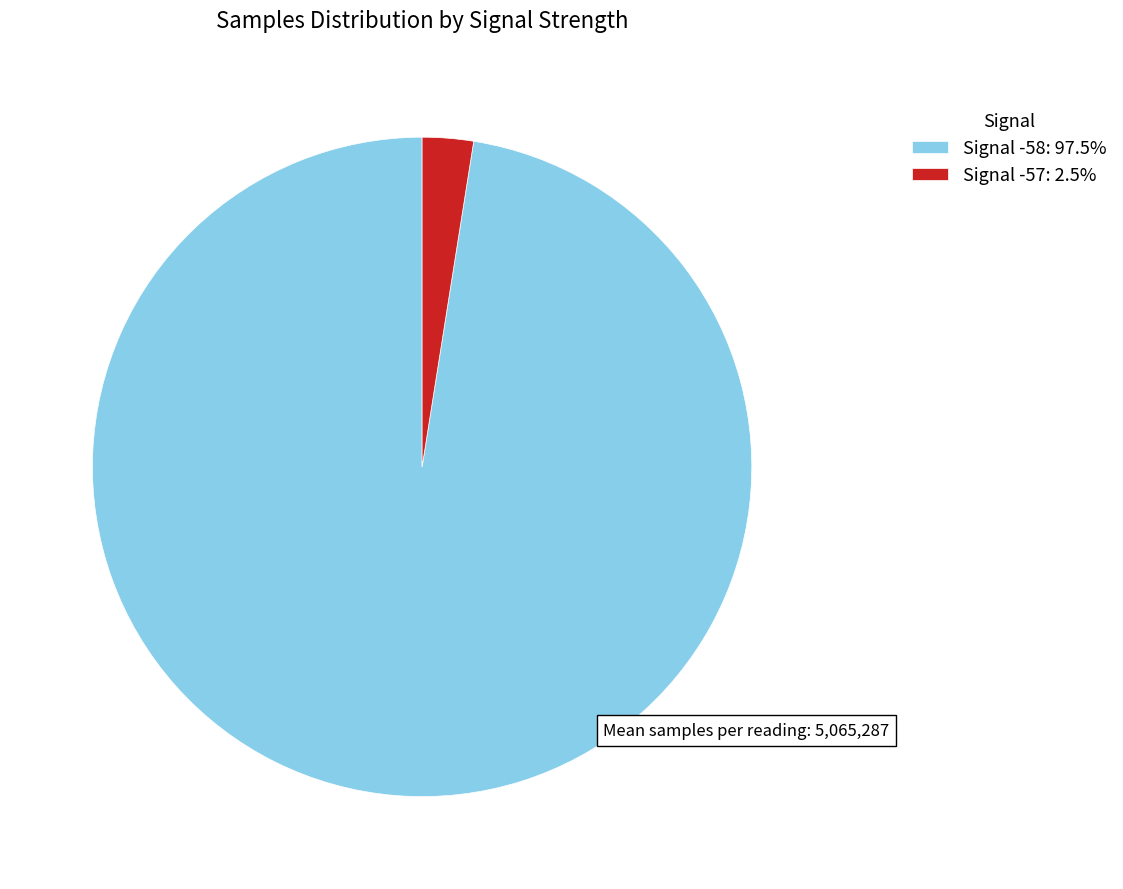

Combined, do Signal -58: 97.5% and Signal -57: 2.5% account for over 50%?

Yes